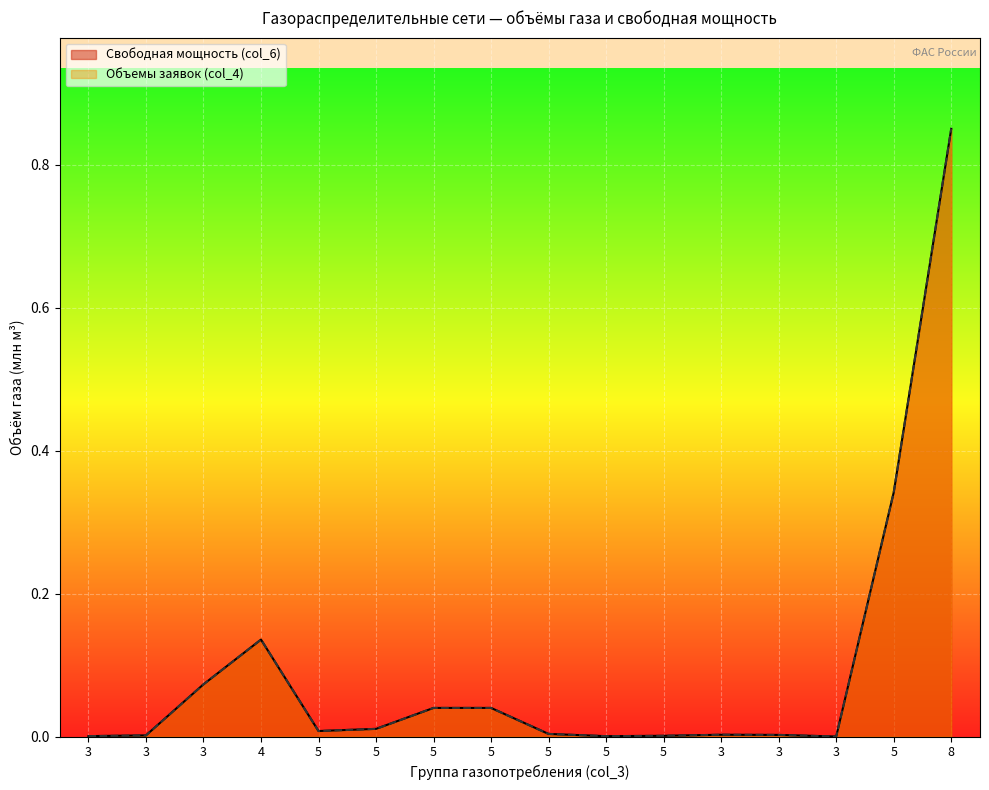

What is the label of the 10th point from the left?

5